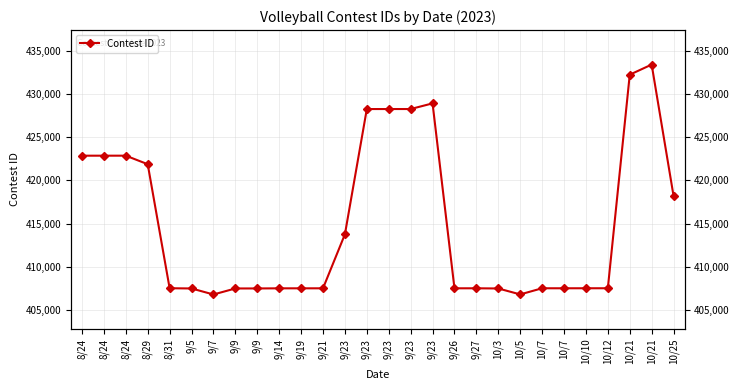

What is the maximum value shown in the chart?

433443